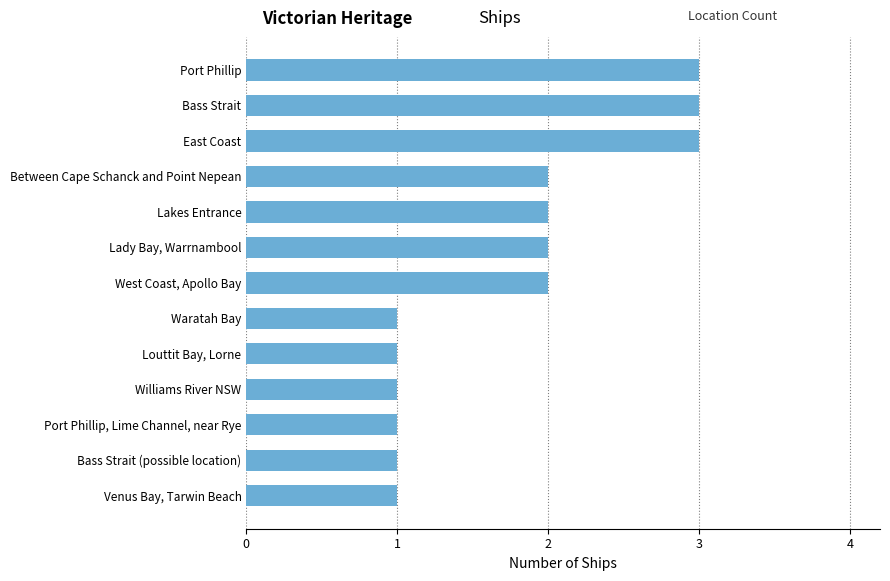

What is the greatest value displayed?

3